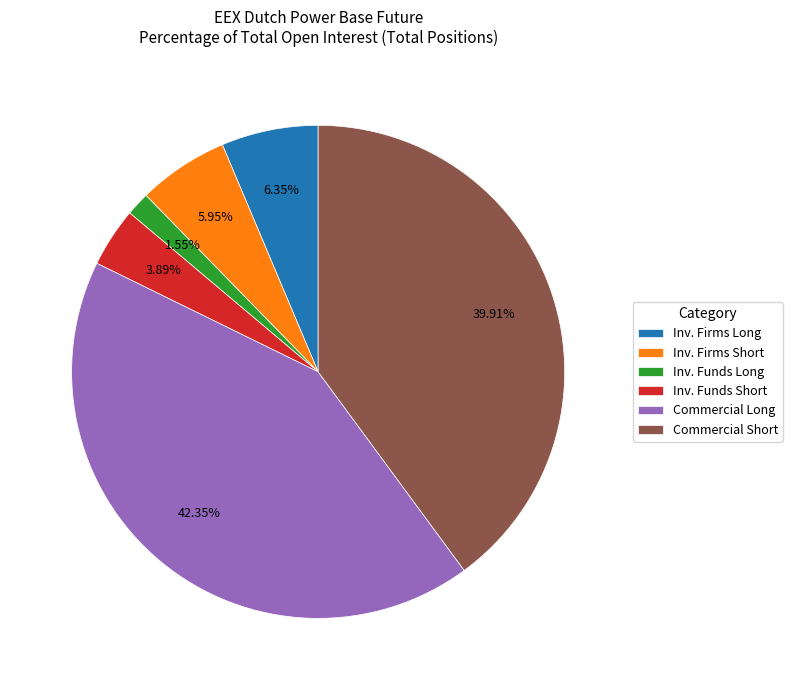

To the nearest percent, what is the difference between the largest and smallest slice percentages?

41%